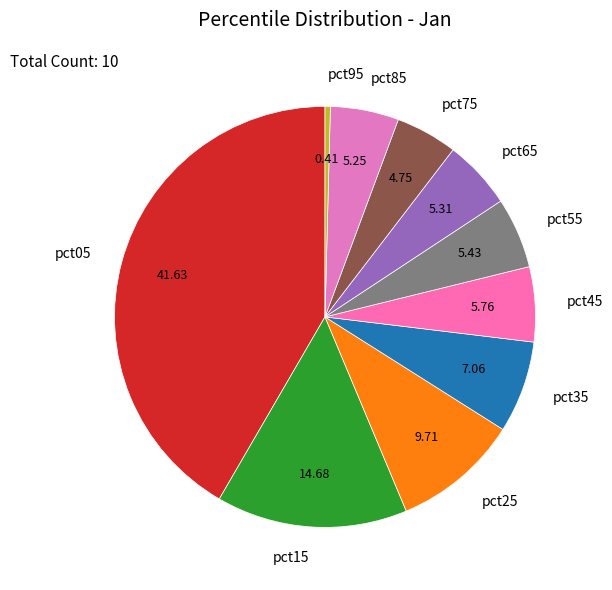

The pct15 slice represents 15% of the pie. True or false?

True